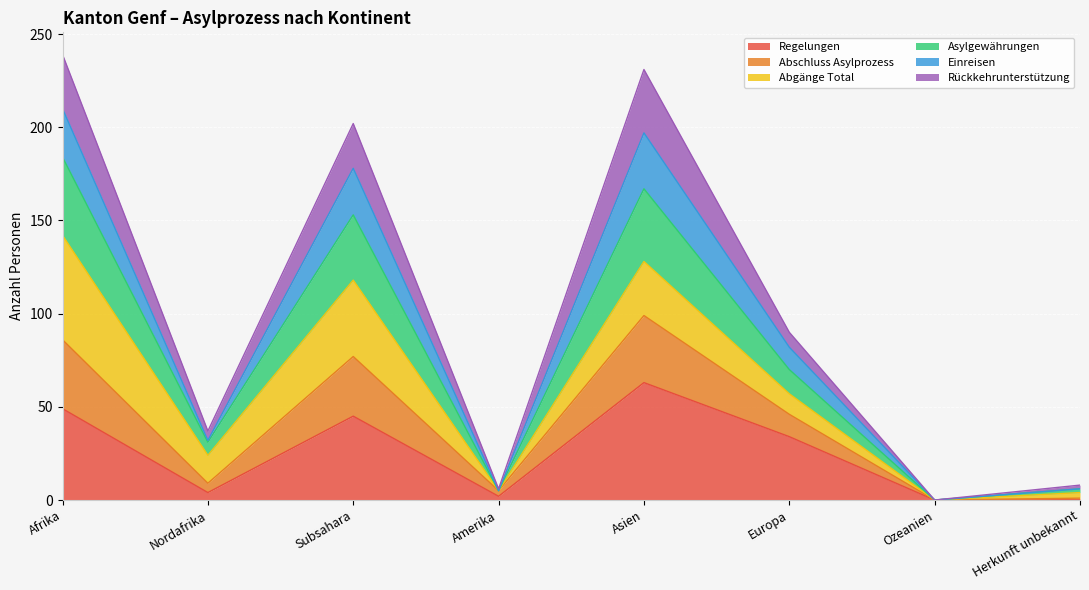

Is it true that Regelungen equals 63 at Asien?

True